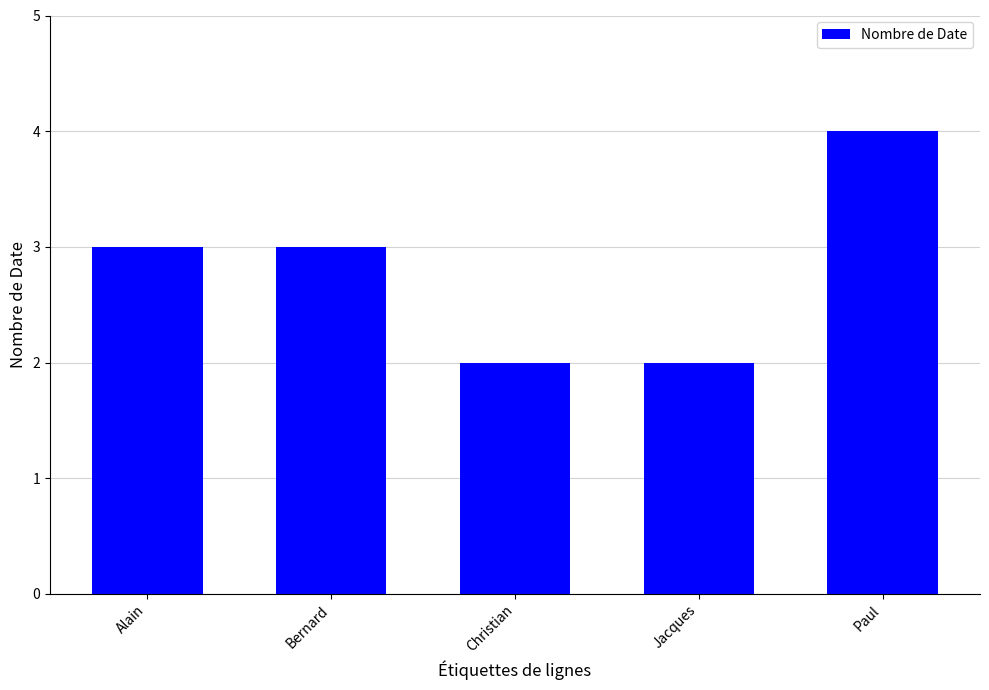

Reading left to right, list all the values displayed in this chart.

3	3	2	2	4